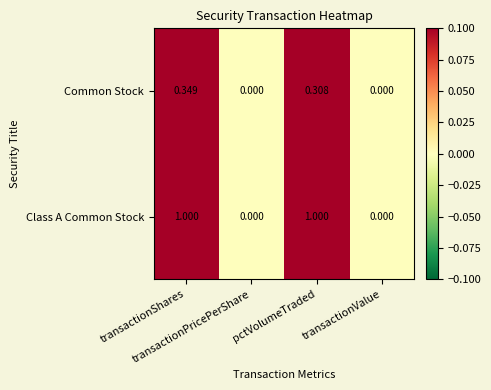

How many data points in Class A Common Stock are less than 1?

2